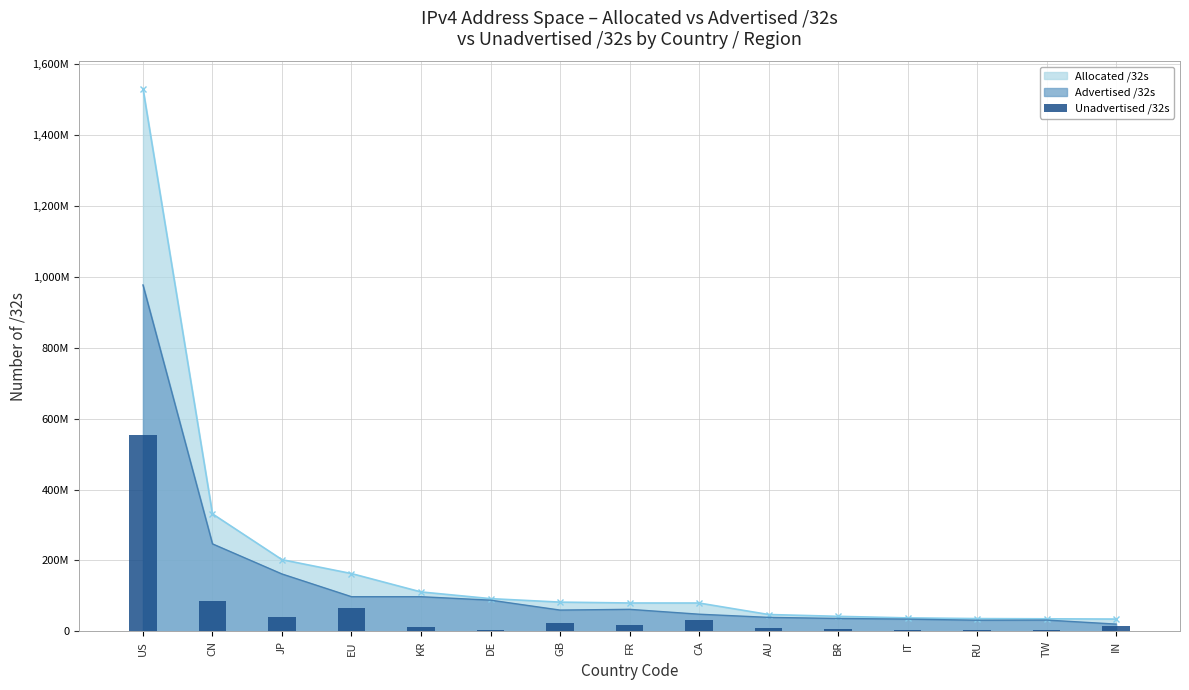

Reading left to right, list all the values displayed in this chart.

553717176	84625408	40426432	65252960	13491168	4284424	22413304	17907296	31537408	8115680	6000512	3430464	4581896	3585792	14191616